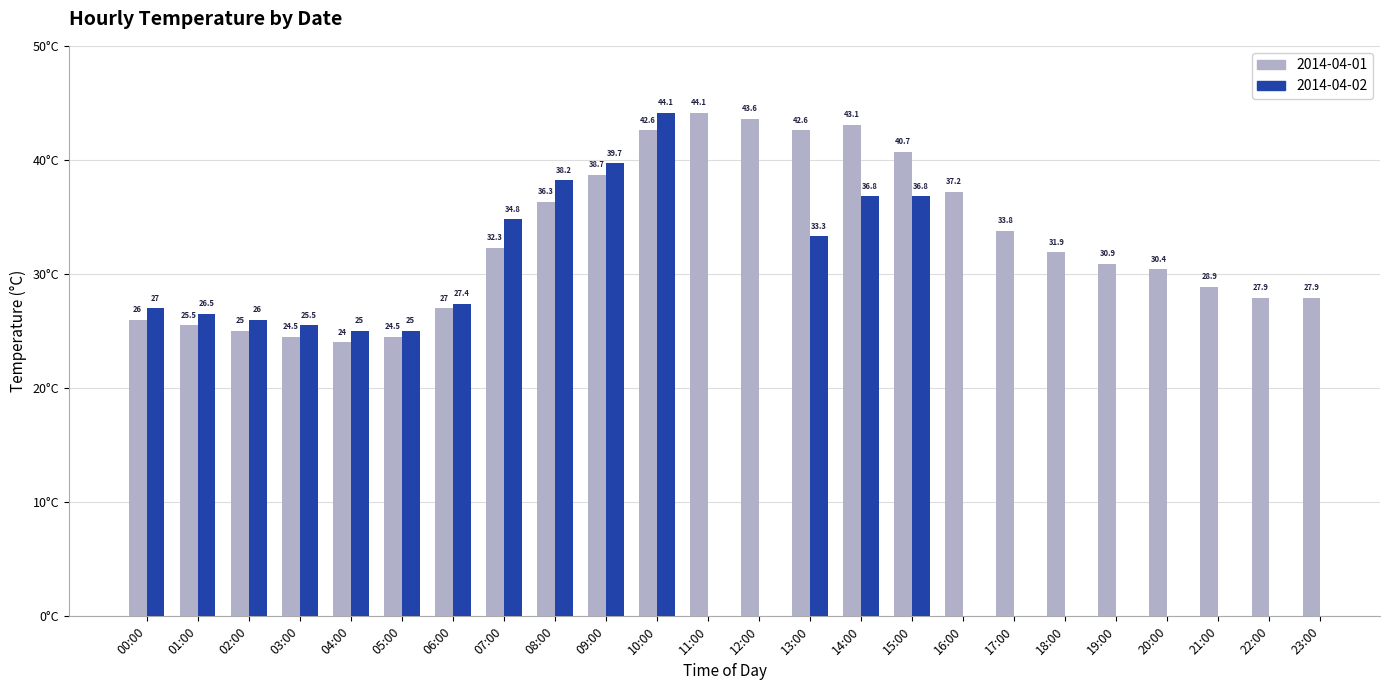

At which category does the chart reach its peak across all series?

11:00